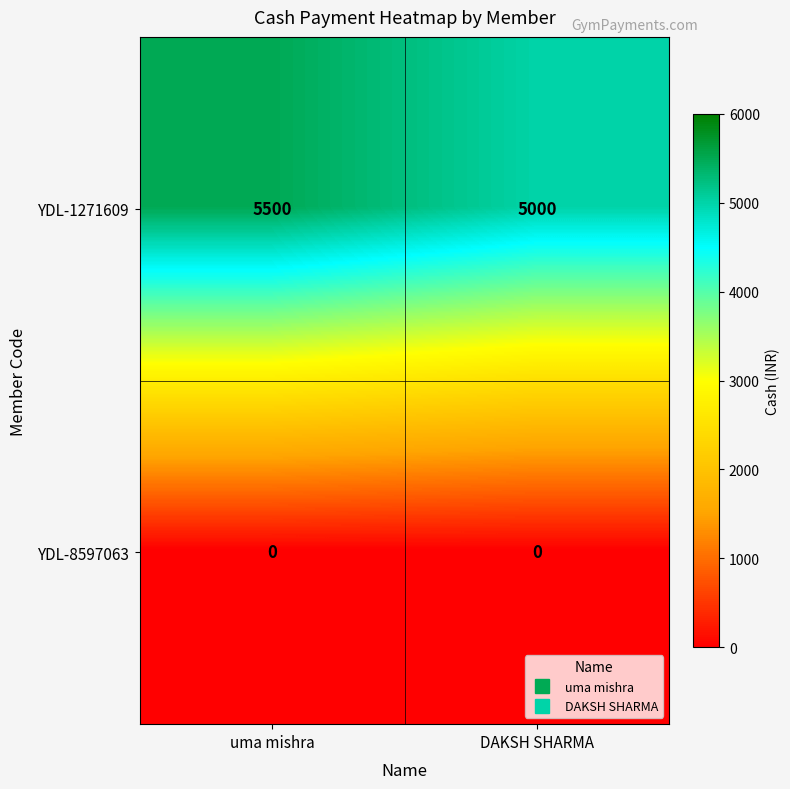

What is the approximate value of YDL-1271609 at DAKSH SHARMA?

5000